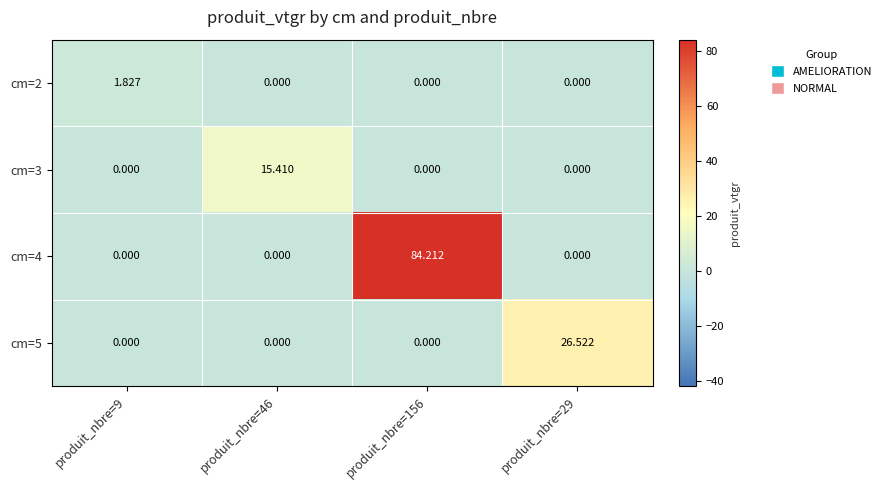

How many categories are shown in the chart?

4